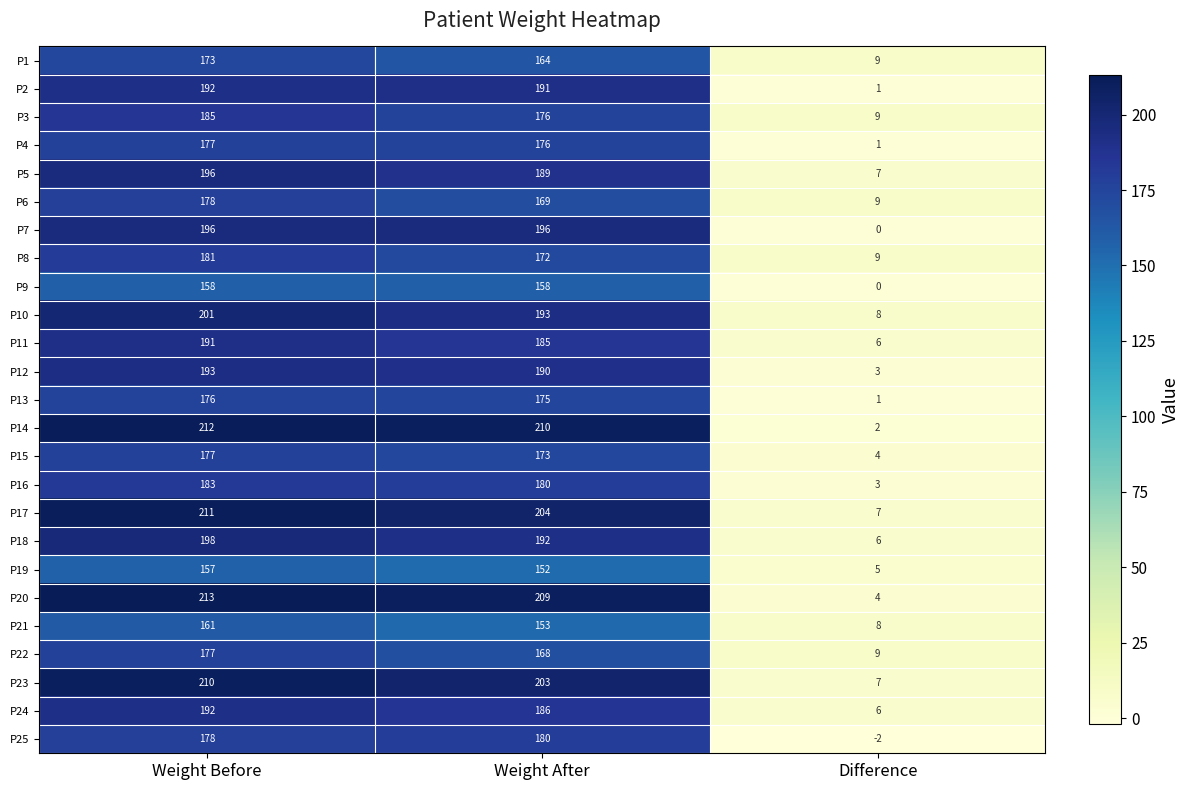

What is the total value across all series at Weight After?

4544